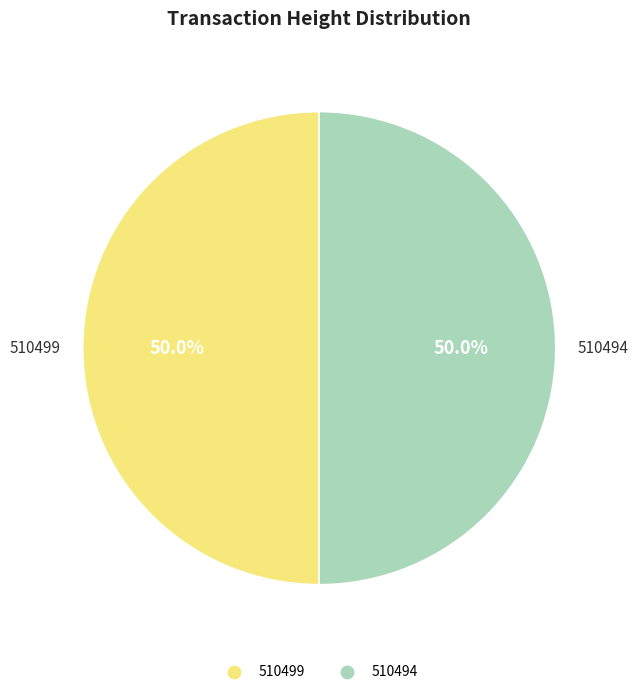

True or false: 510499 accounts for 50% of the total.

True